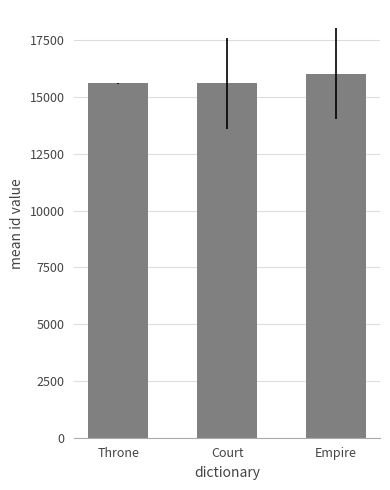

How many distinct data groups are displayed?

1